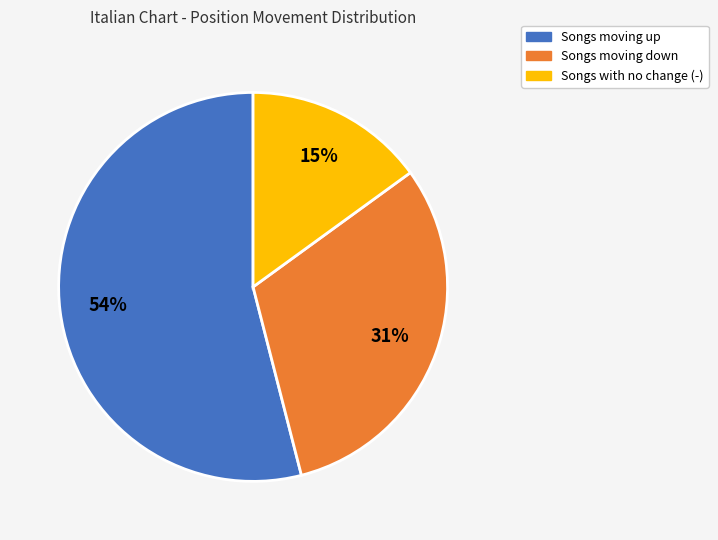

Which slice represents more than half of the pie?

Songs moving up